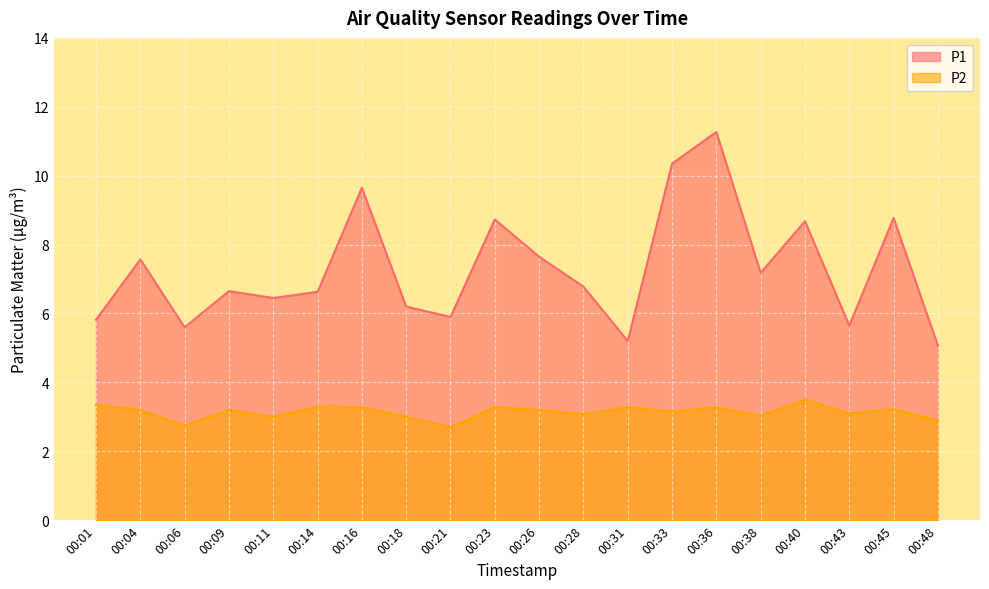

Rank the series by their maximum value, from lowest to highest.

P2, P1